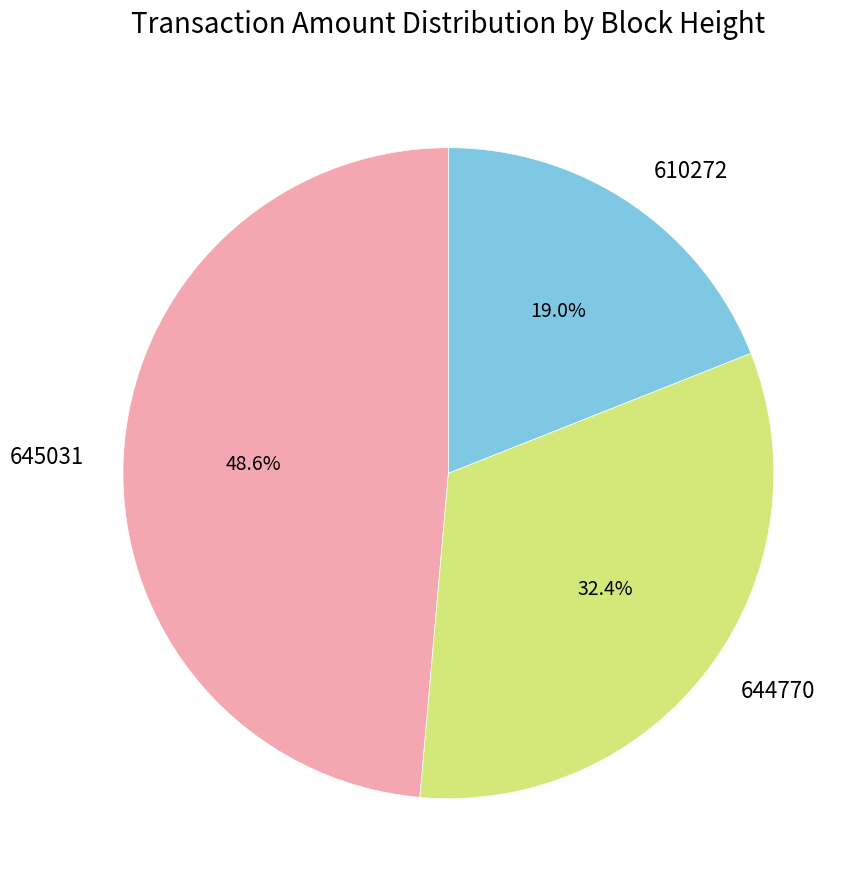

Count the number of slices in the pie.

3